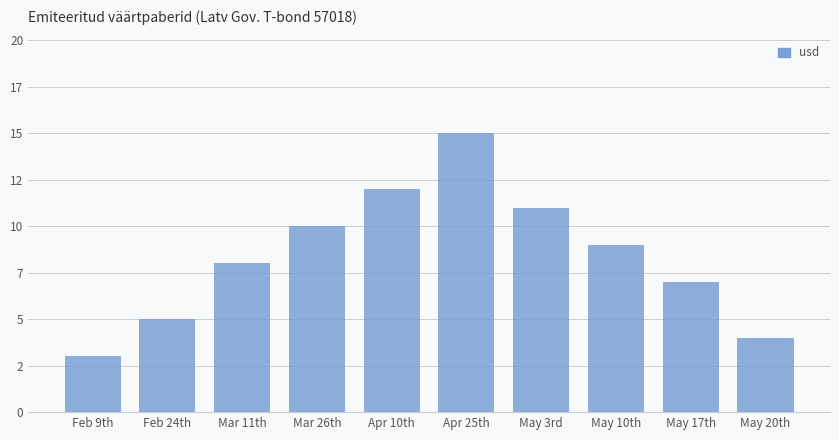

Does the chart contain any negative values?

No